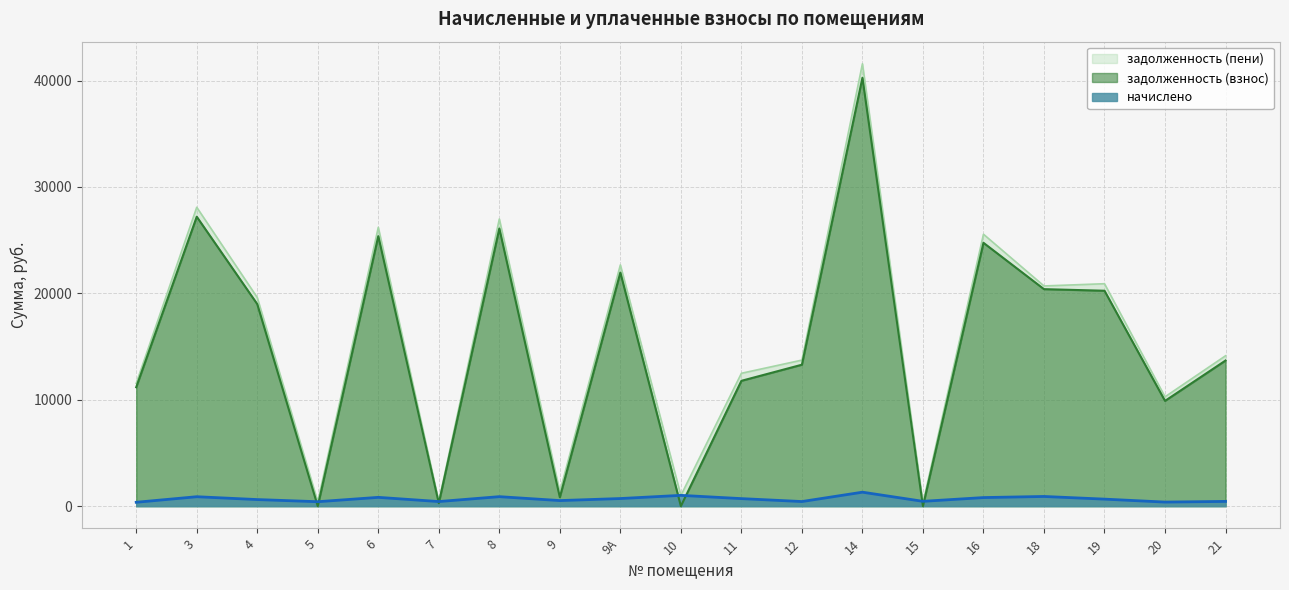

True or false: задолженность (взнос) and задолженность (пени) cross at least once.

False